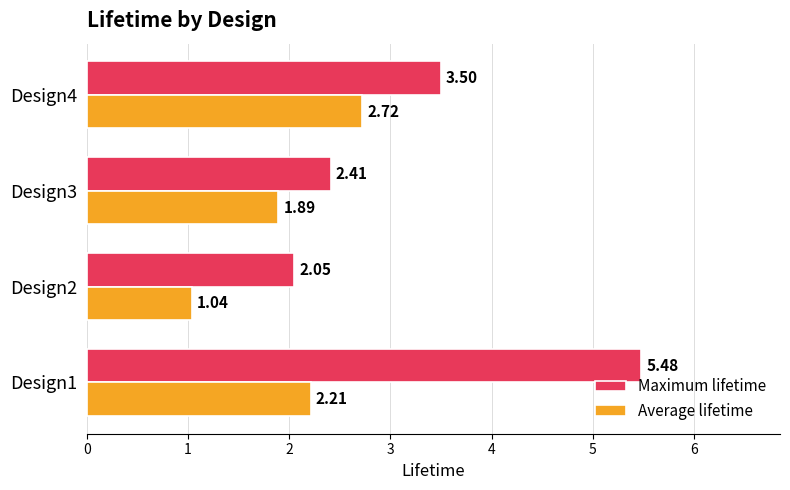

List the labels in order of Average lifetime value, largest first.

Design4, Design1, Design3, Design2